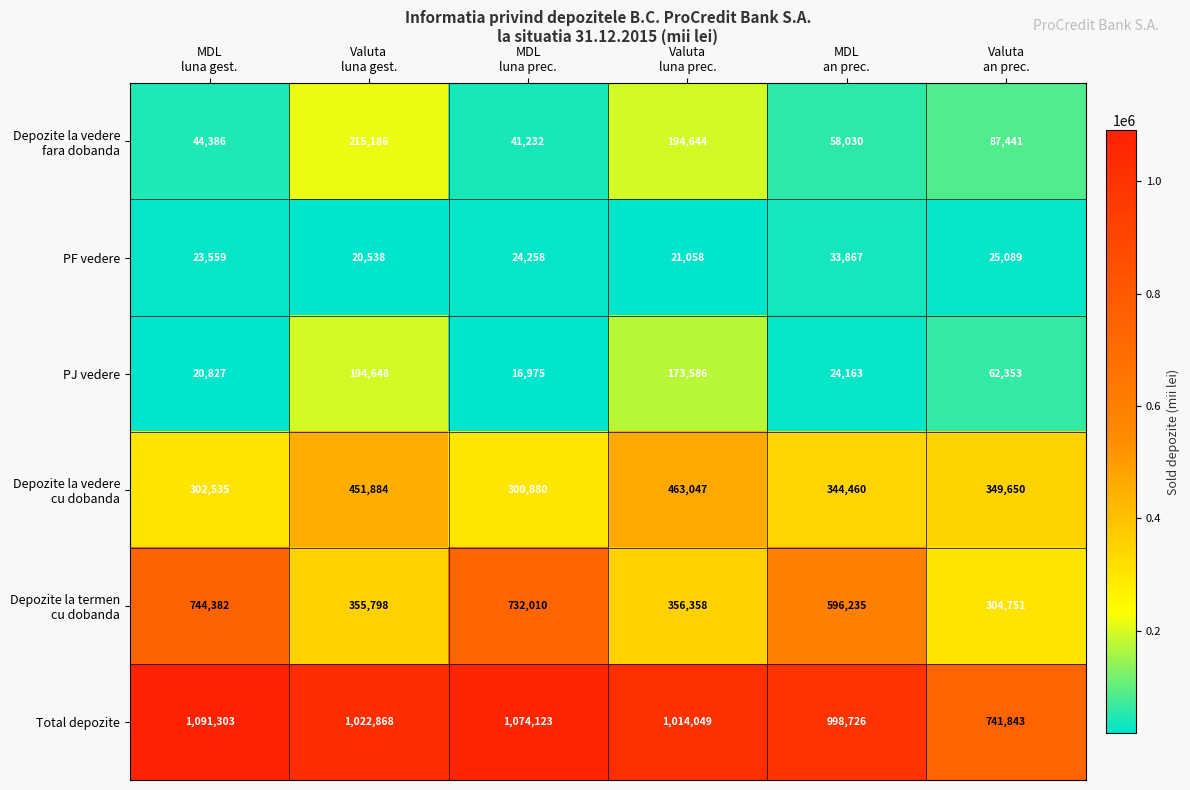

At how many categories does at least one series exceed 525502?

6